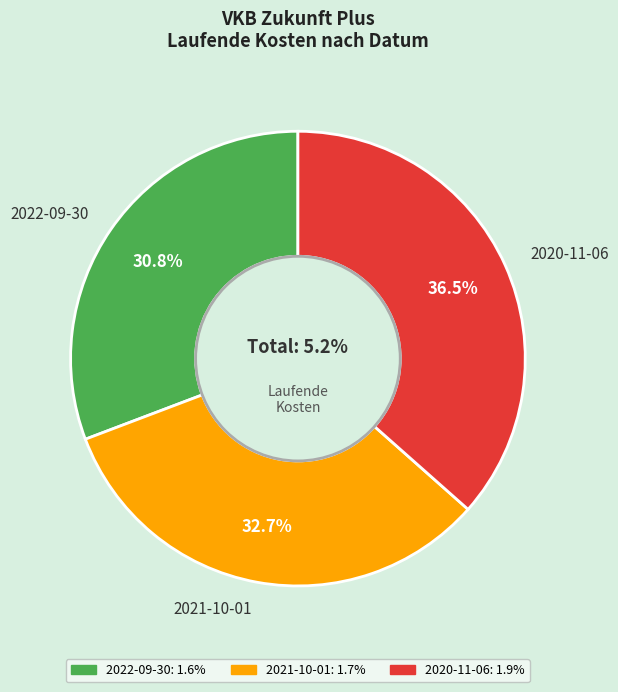

Is 2022-09-30 the majority of the pie?

No